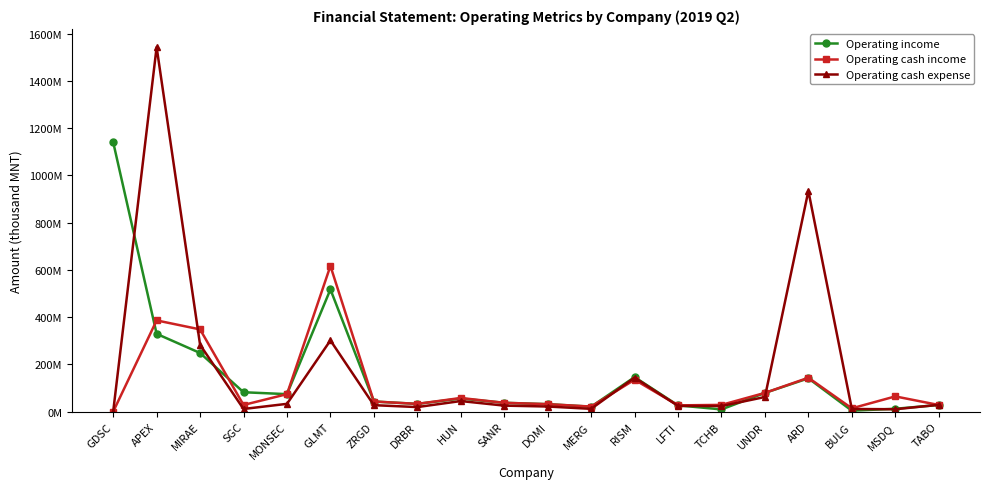

What is the spread (max minus min) of values at TCHB?

19193800.0